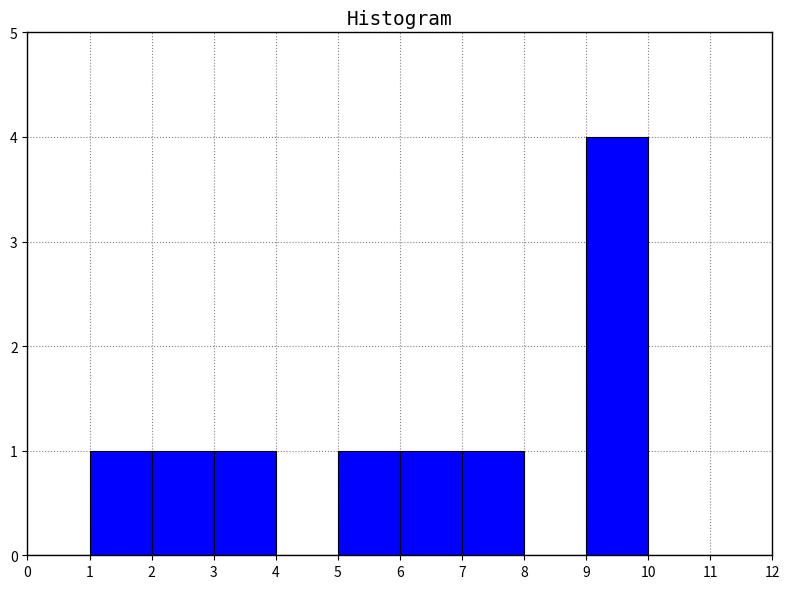

Reading left to right, list every bar in this chart as the range it spans on the x-axis followed by its height. The values are not printed on the chart, so give them approximately, as read against the axis.

0 to 1: 0
1 to 2: 1
2 to 3: 1
3 to 4: 1
4 to 5: 0
5 to 6: 1
6 to 7: 1
7 to 8: 1
8 to 9: 0
9 to 10: 4
10 to 11: 0
11 to 12: 0